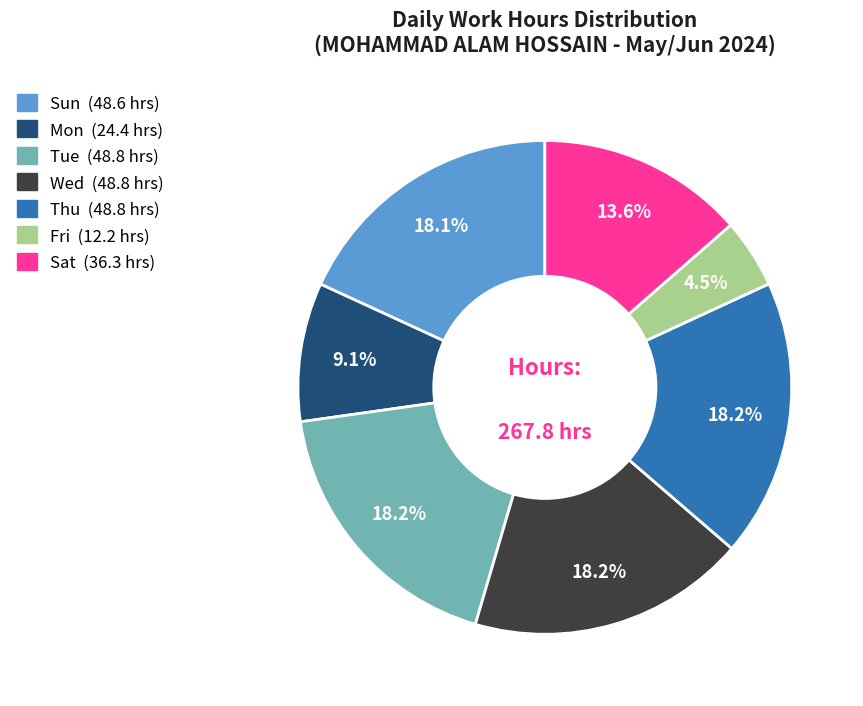

Is there any slice that represents more than half of the pie?

No